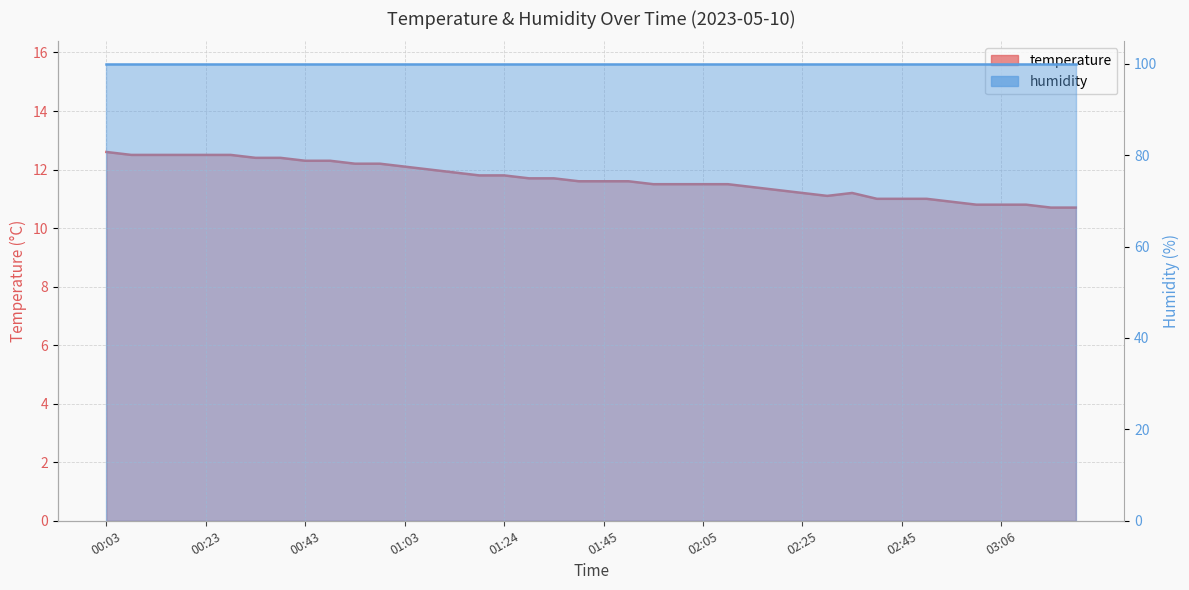

At which category does the chart reach its minimum across all series?

03:16